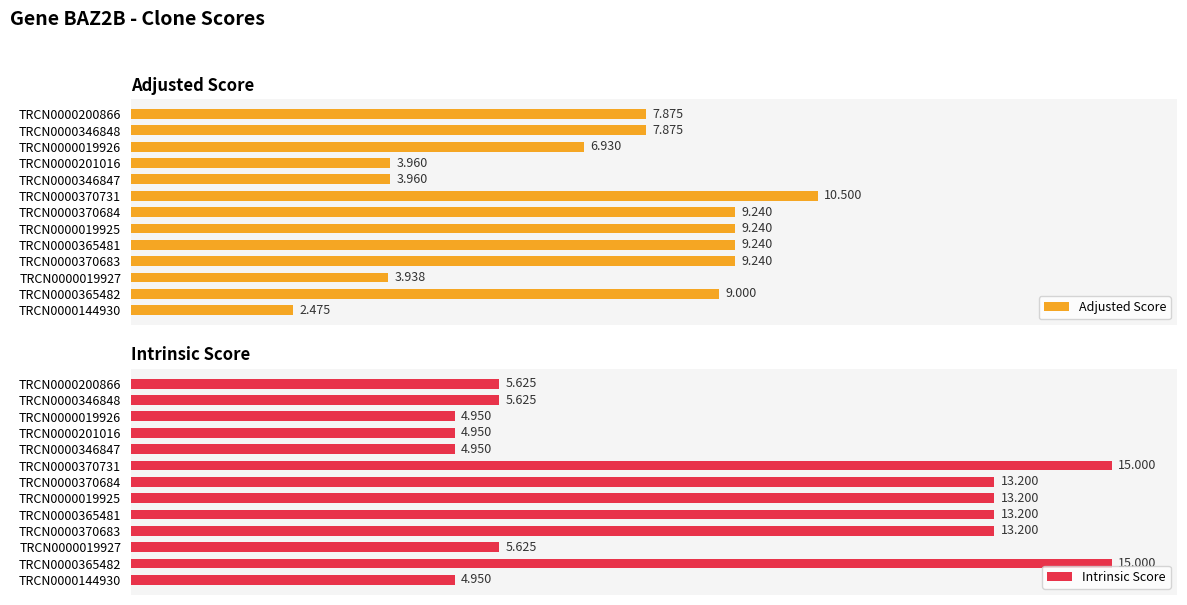

What is the sum of all Intrinsic Score values?

119.5